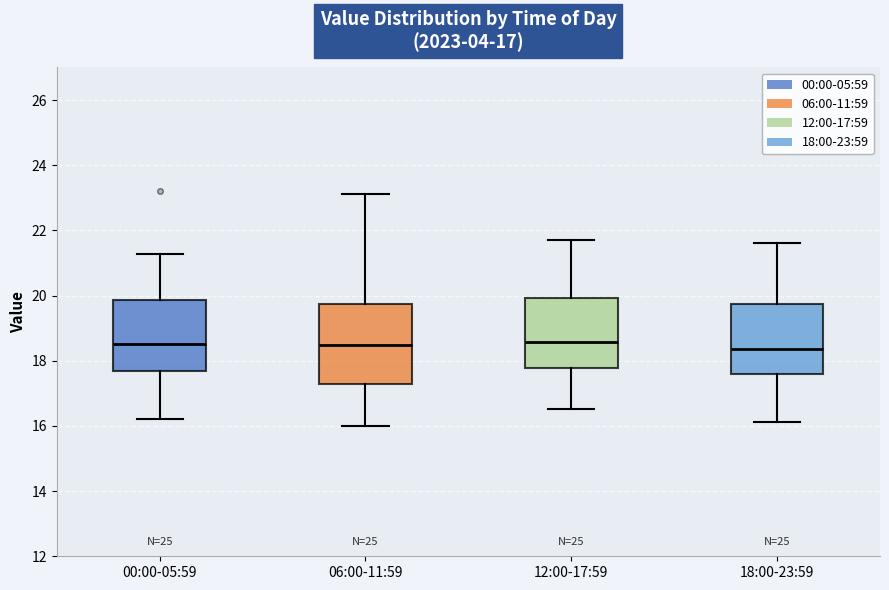

Which box is the tallest, from its lower edge to its upper edge?

06:00-11:59